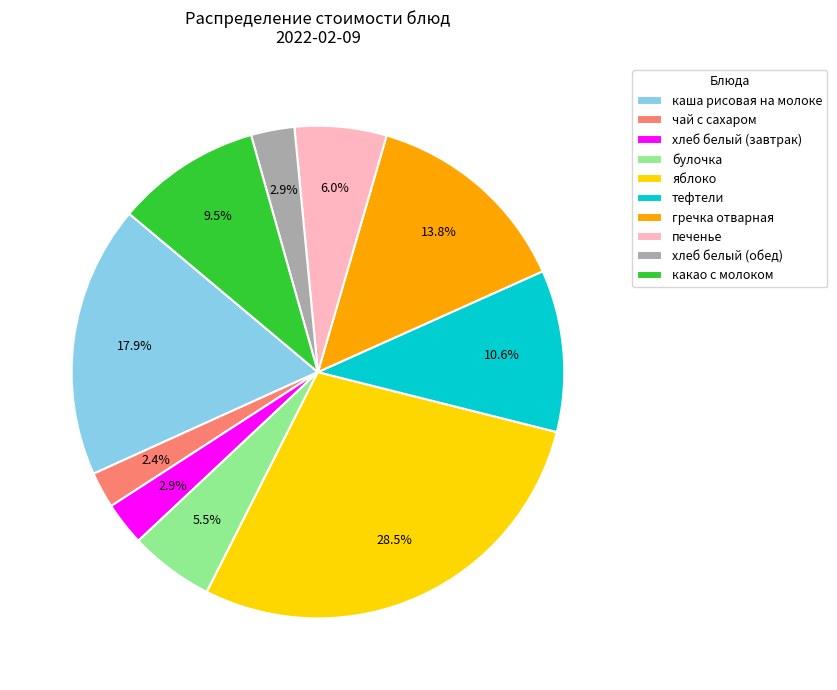

Combined, do тефтели and хлеб белый (завтрак) account for over 50%?

No